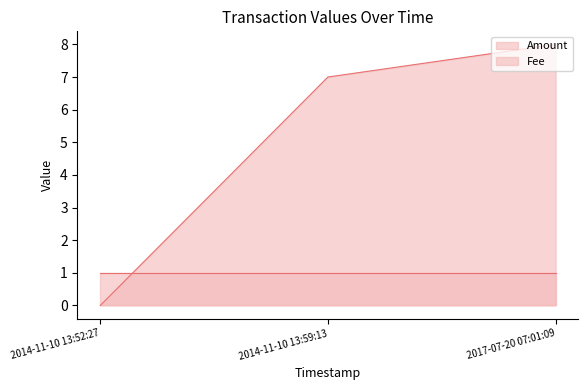

What is the maximum value shown in the chart?

8